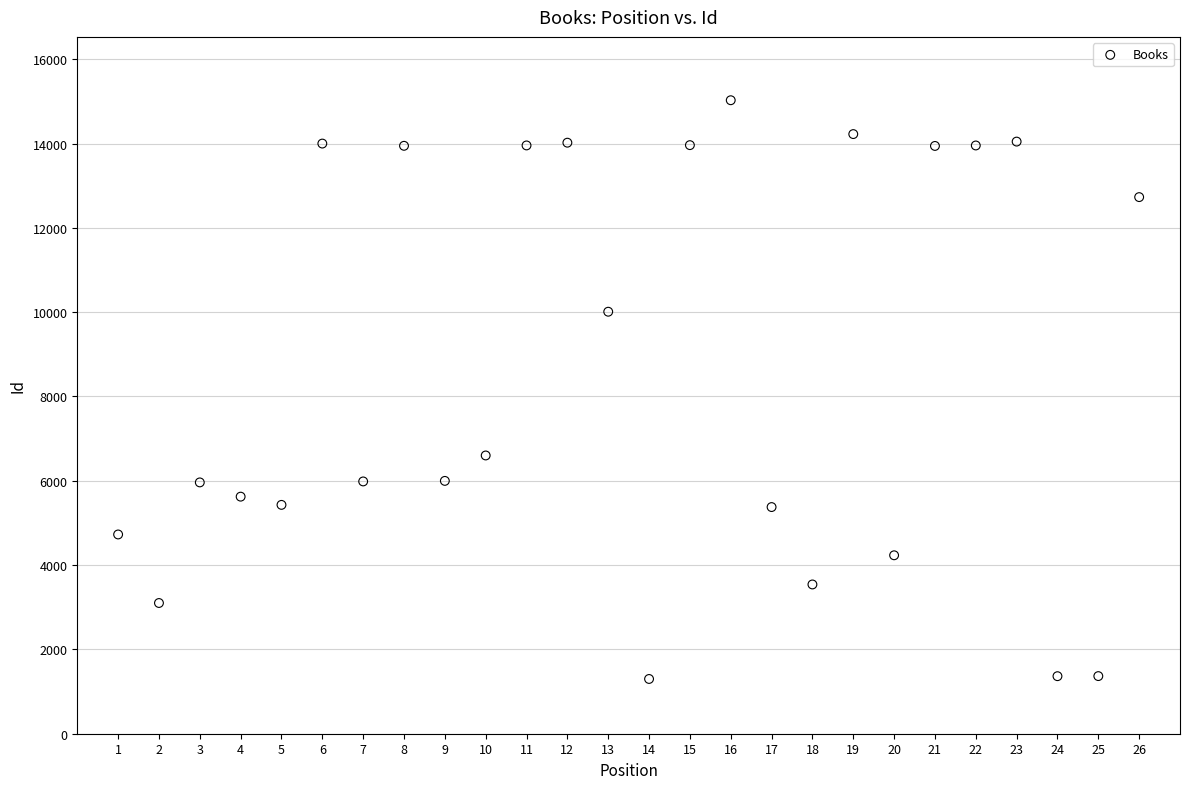

What is the range of X values (max minus min)?

25